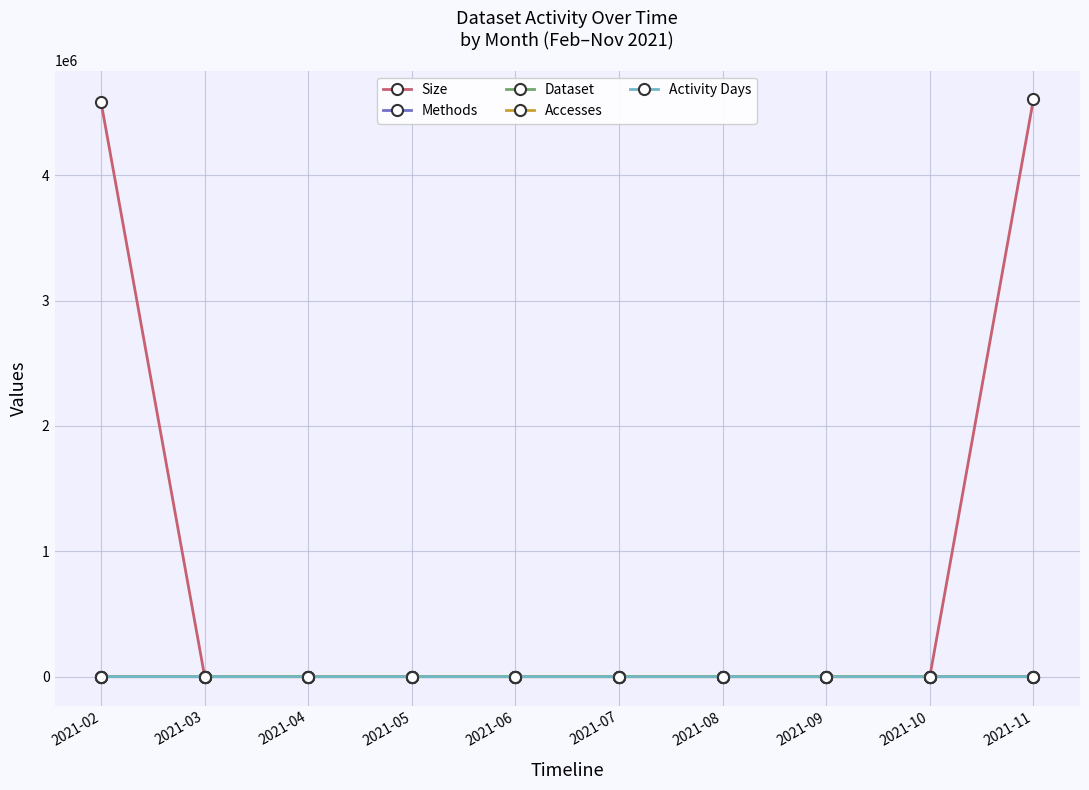

What is the approximate value of Dataset at 2021-02?

1